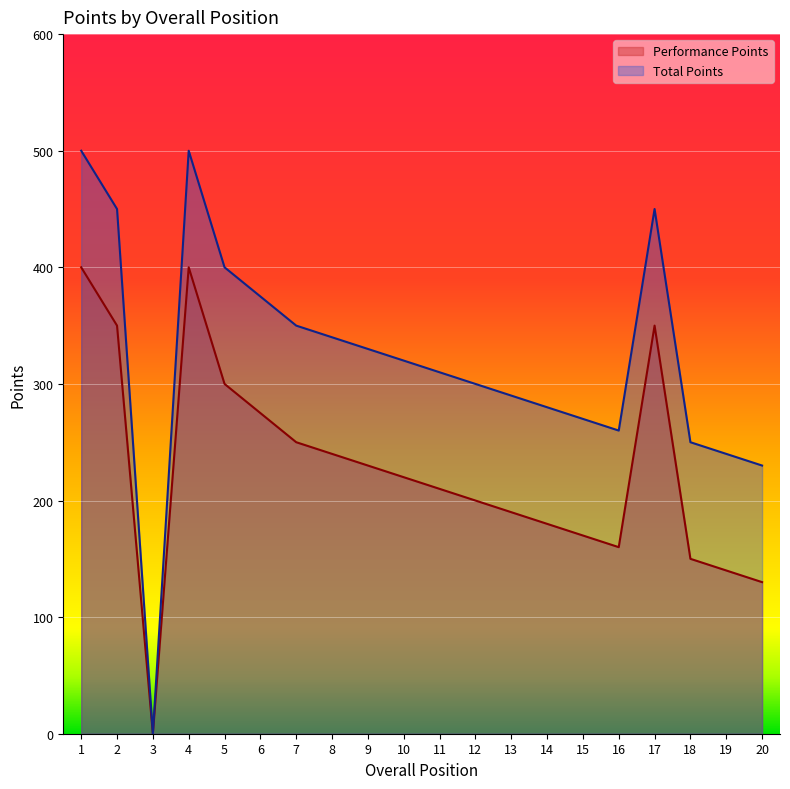

At which label does Total Points reach its peak?

1